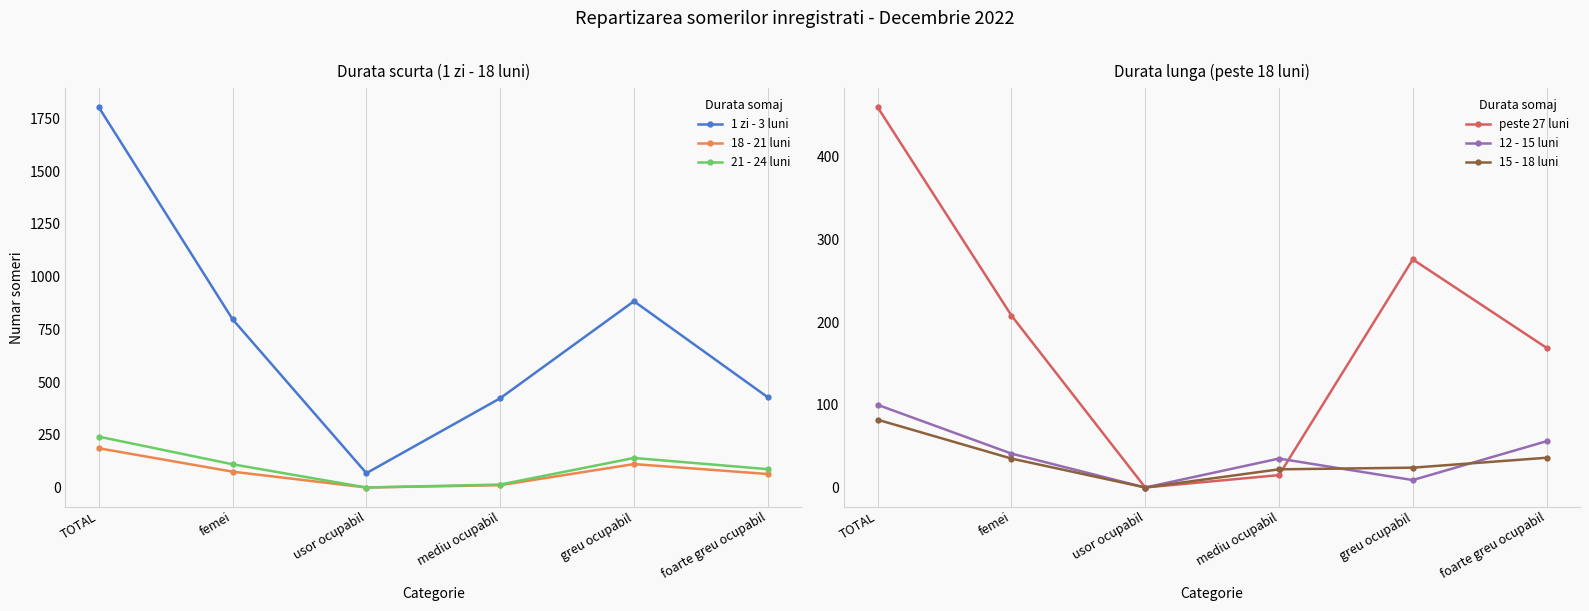

Reading left to right, list all the values displayed in this chart.

1 zi - 3 luni: TOTAL=1802	femei=797	usor ocupabil=68	mediu ocupabil=423	greu ocupabil=883	foarte greu ocupabil=428
18 - 21 luni: TOTAL=186	femei=75	usor ocupabil=0	mediu ocupabil=11	greu ocupabil=111	foarte greu ocupabil=64
21 - 24 luni: TOTAL=241	femei=110	usor ocupabil=0	mediu ocupabil=14	greu ocupabil=140	foarte greu ocupabil=87
peste 27 luni: TOTAL=460	femei=208	usor ocupabil=0	mediu ocupabil=15	greu ocupabil=276	foarte greu ocupabil=169
12 - 15 luni: TOTAL=100	femei=41	usor ocupabil=0	mediu ocupabil=35	greu ocupabil=9	foarte greu ocupabil=56
15 - 18 luni: TOTAL=82	femei=35	usor ocupabil=0	mediu ocupabil=22	greu ocupabil=24	foarte greu ocupabil=36